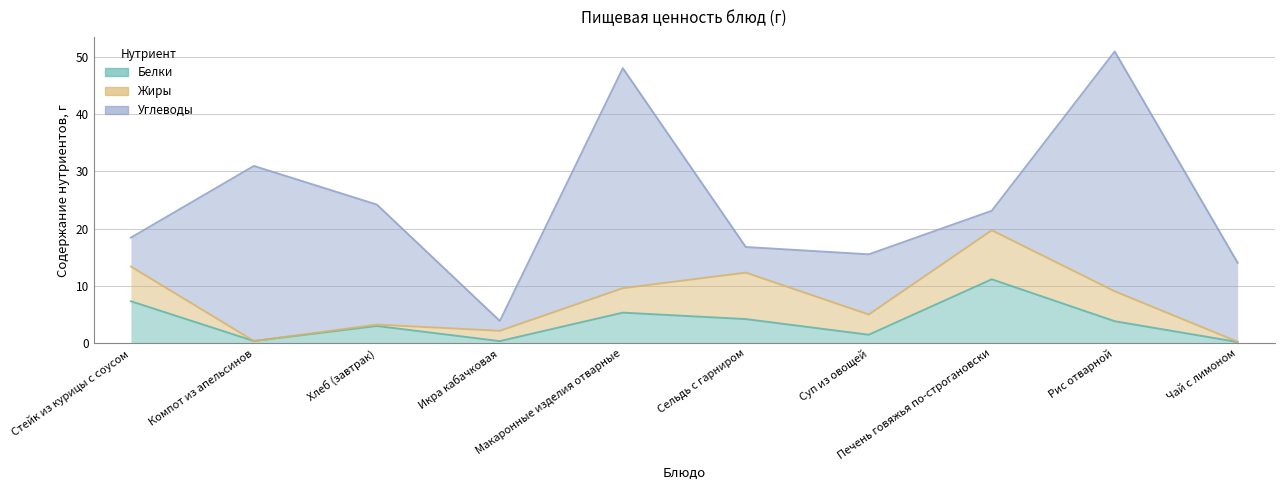

At which label does Белки reach its peak?

Печень говяжья по-строгановски